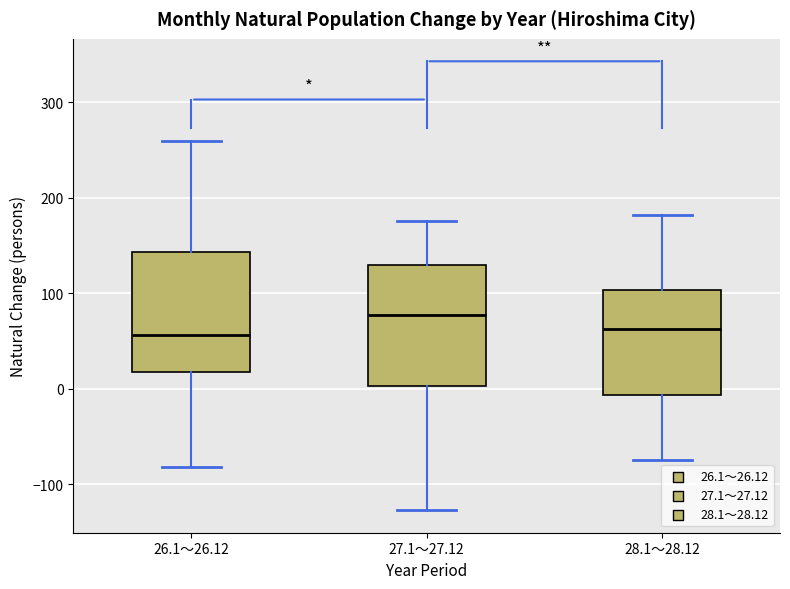

Reading left to right, read every box against the y-axis: the position of its median line, the range the box covers, and the ends of its whiskers. The values are not printed on the chart, so give them approximately, as read against the axis.

26.1～26.12: median 60, box 20 to 140, whiskers -80 to 260
27.1～27.12: median 80, box 0 to 130, whiskers -130 to 180
28.1～28.12: median 60, box -10 to 100, whiskers -70 to 180